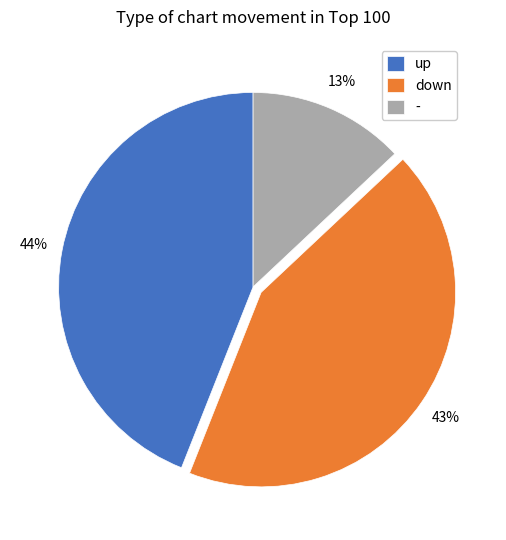

What is the ratio of the value at down to the value at -?

3.3